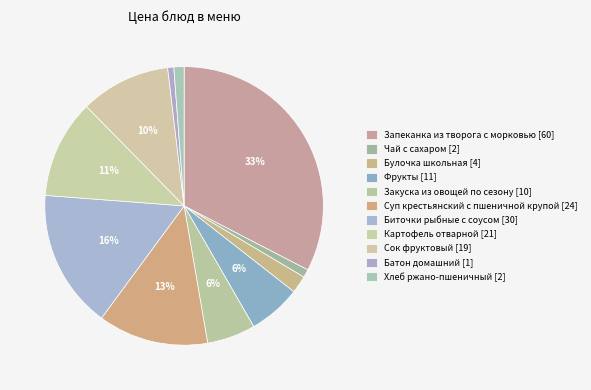

To the nearest percent, what percentage of the pie is Хлеб ржано-пшеничный?

1%